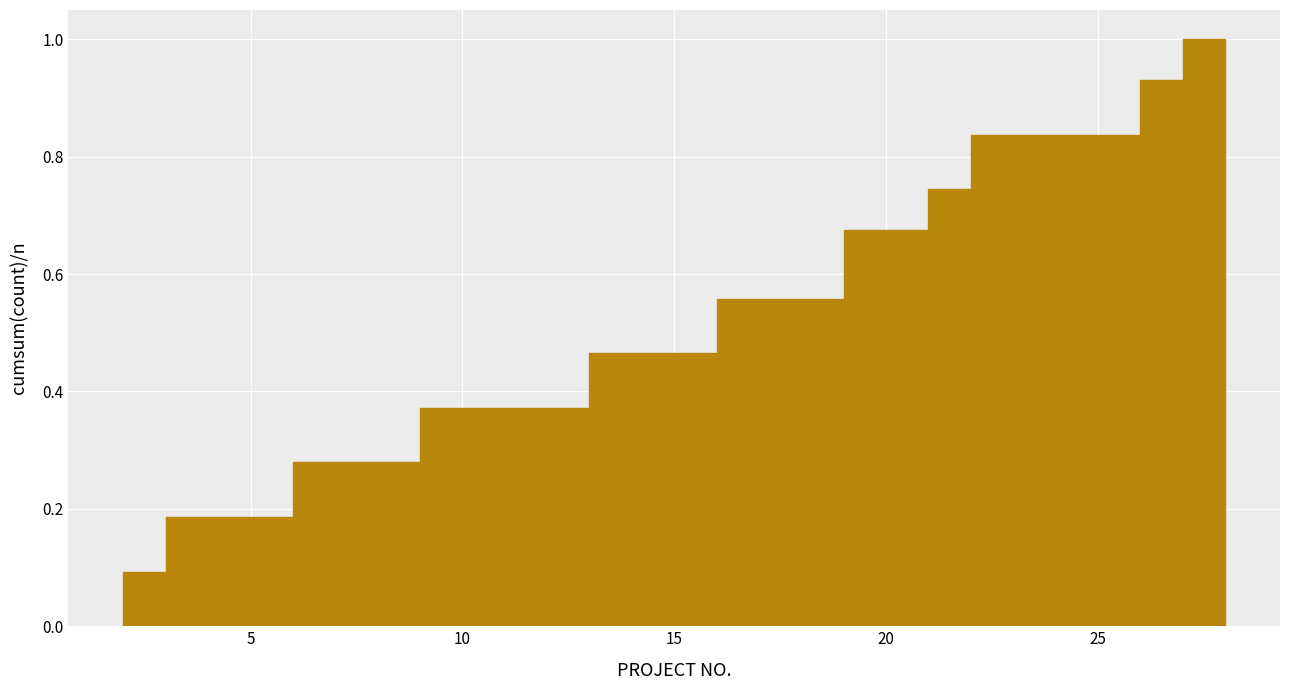

Read against the x-axis, roughly where is the centre of the tallest bar?

27.5